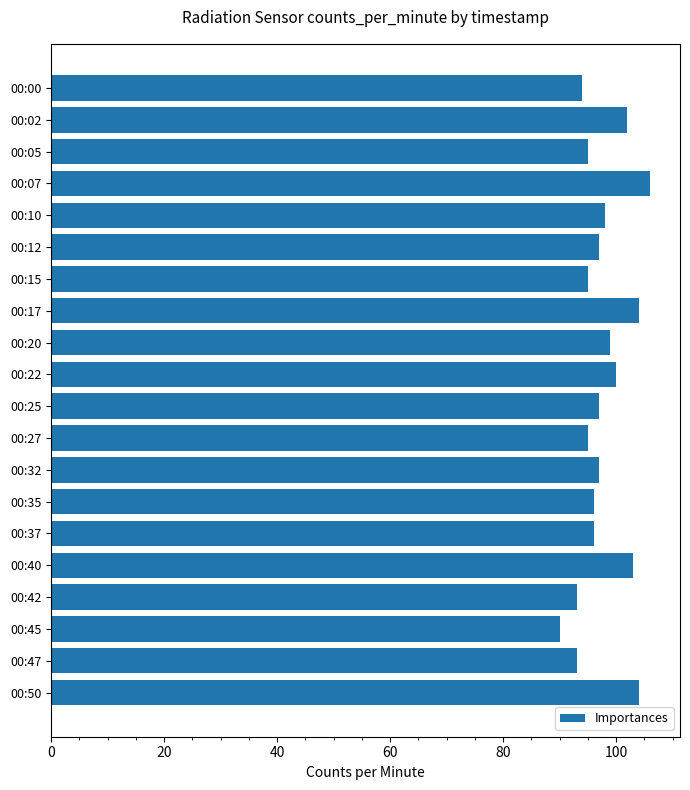

How many bars are there in total?

20